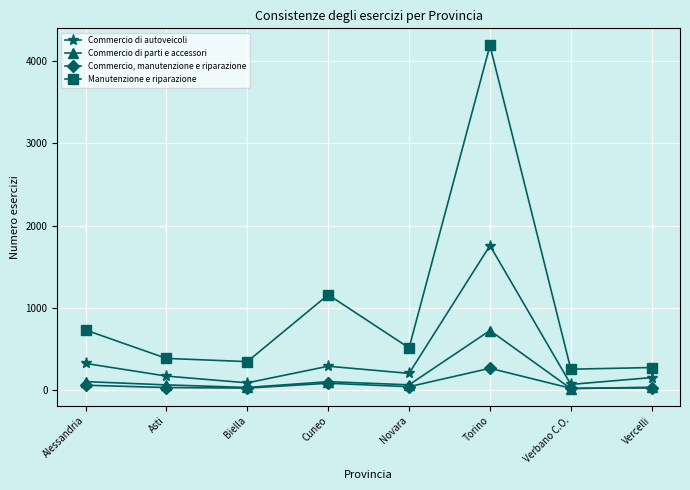

At Asti, list the series in order from largest to smallest.

Manutenzione e riparazione, Commercio di autoveicoli, Commercio di parti e accessori, Commercio, manutenzione e riparazione